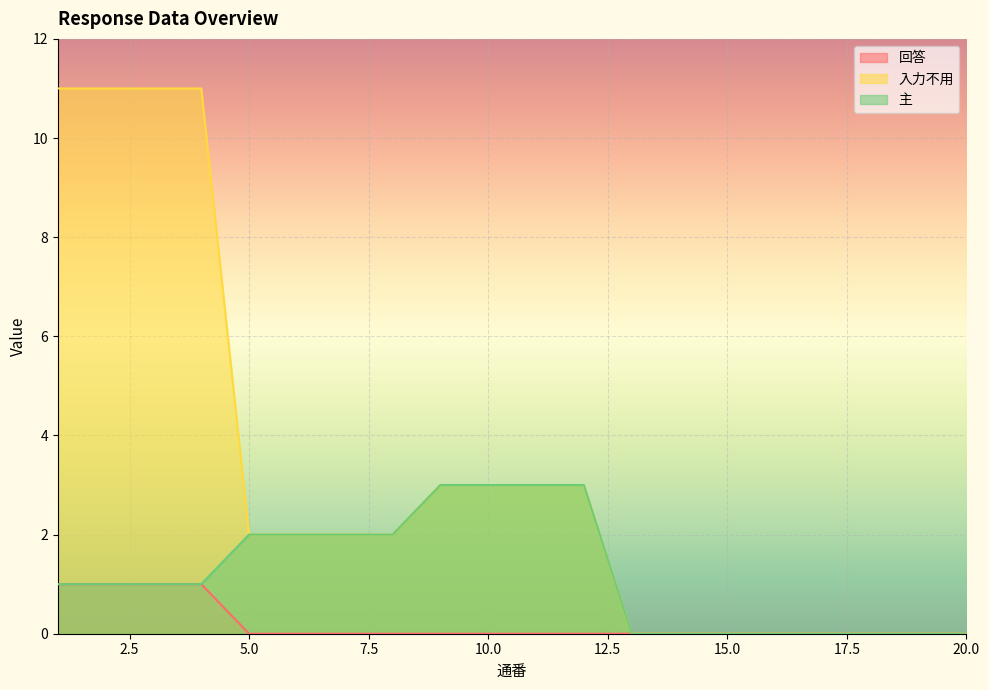

How many distinct data groups are displayed?

3